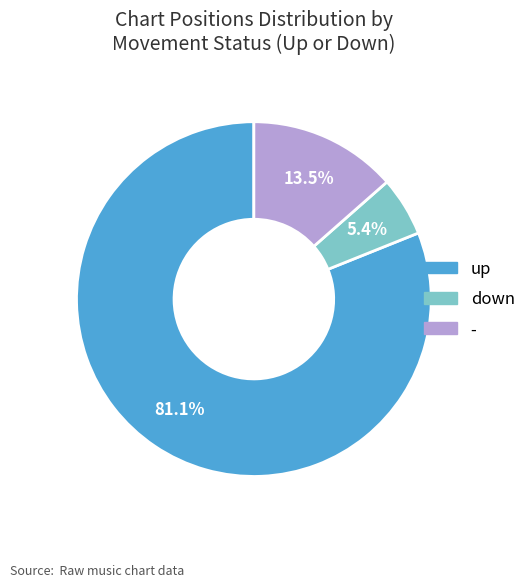

Between up and down, which is larger?

up